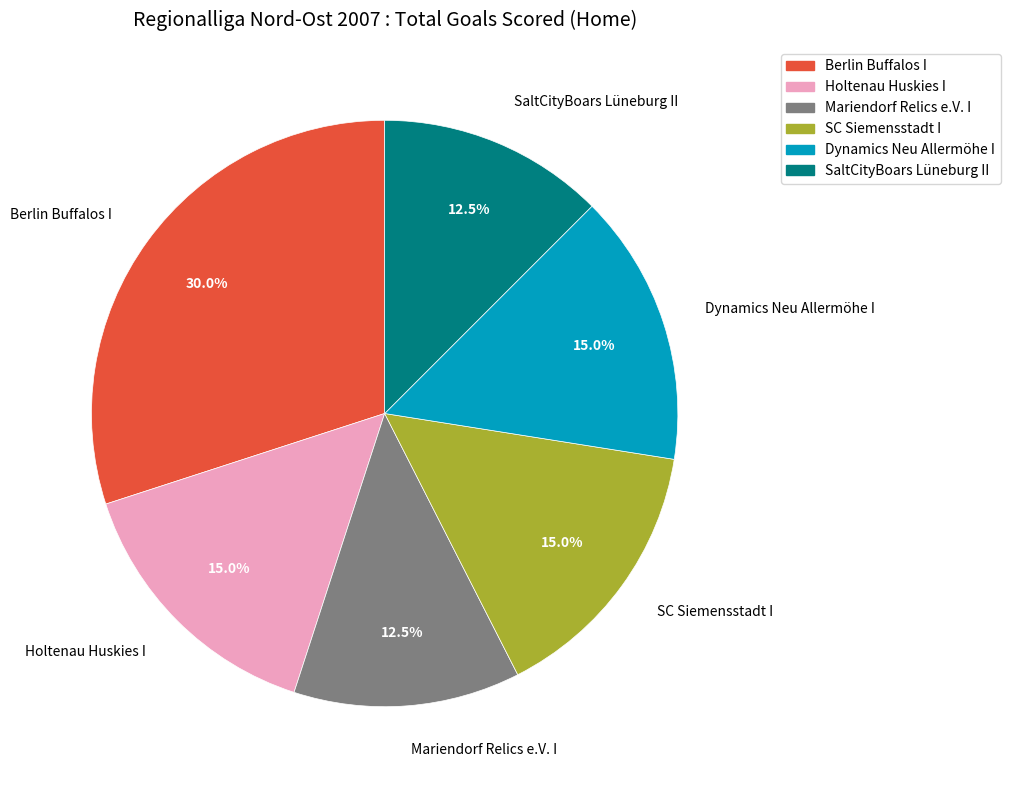

Is it true that Berlin Buffalos I is 37% of the pie?

False